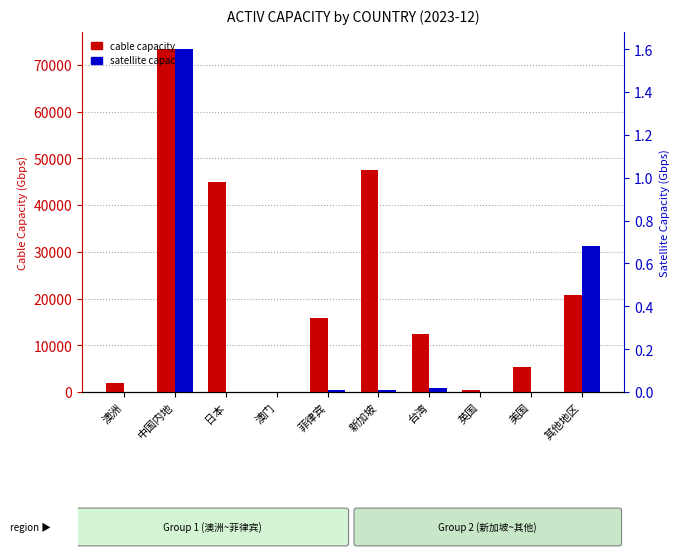

What is the sum of the cable capacity values at 美国 and 澳洲?

7175.4